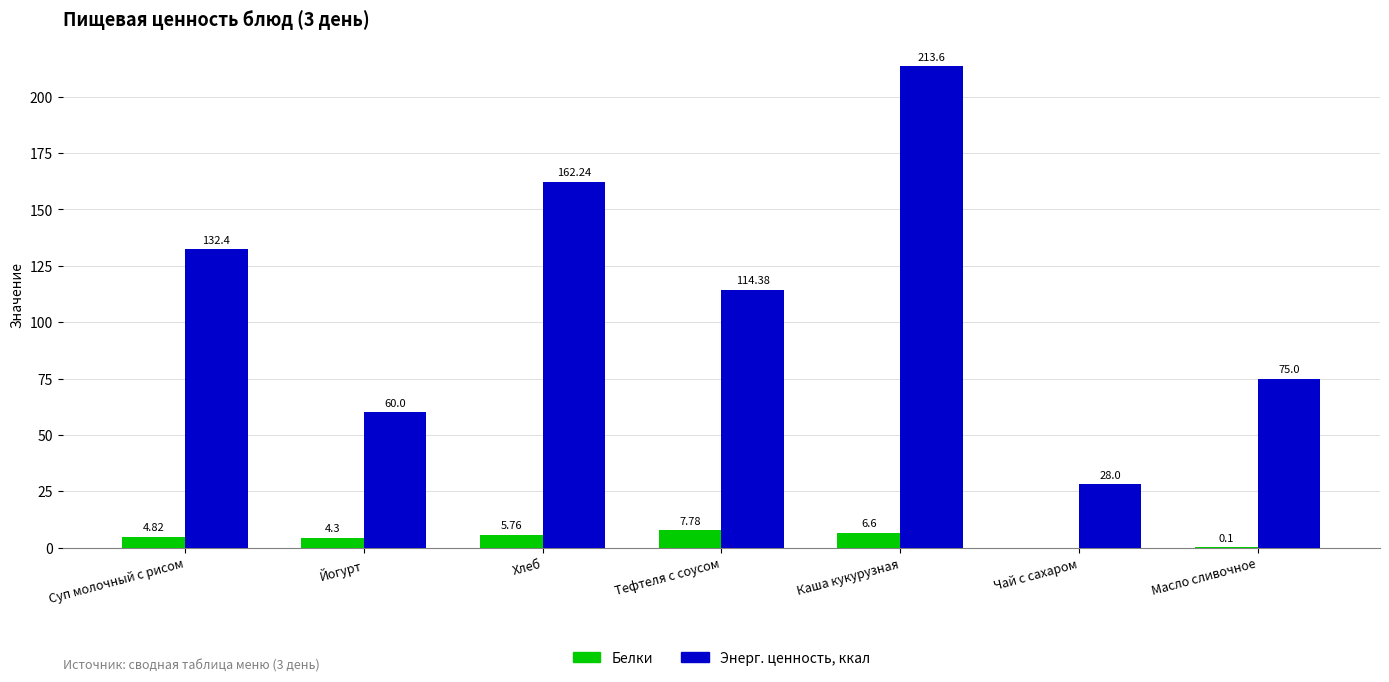

Are the bars grouped side by side (vs. stacked)?

Yes